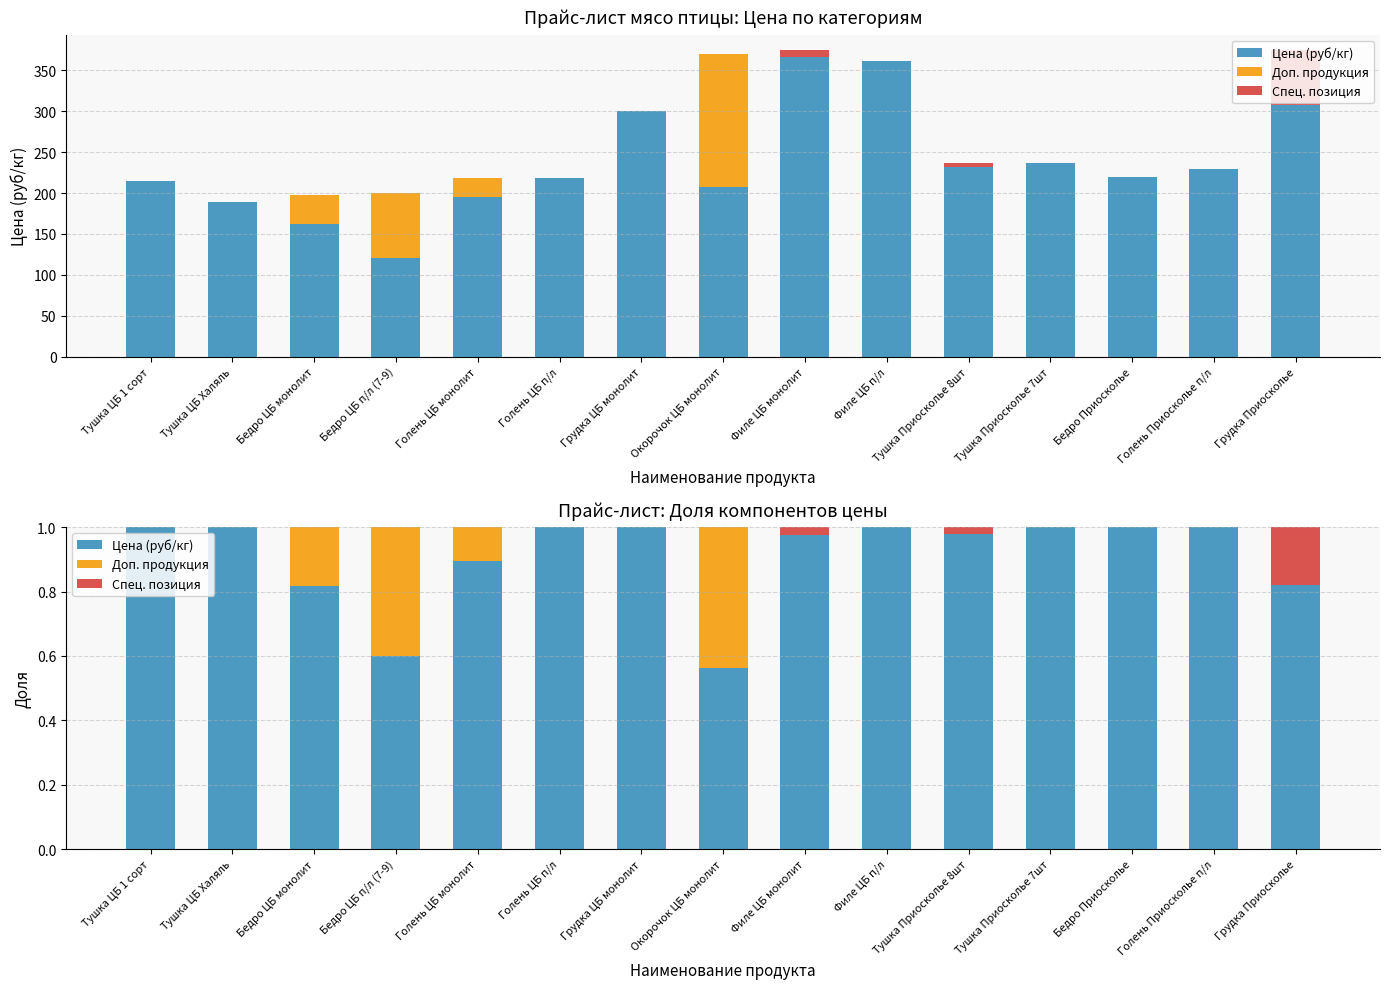

At which label is Спец. позиция closest to 0?

Тушка ЦБ 1 сорт